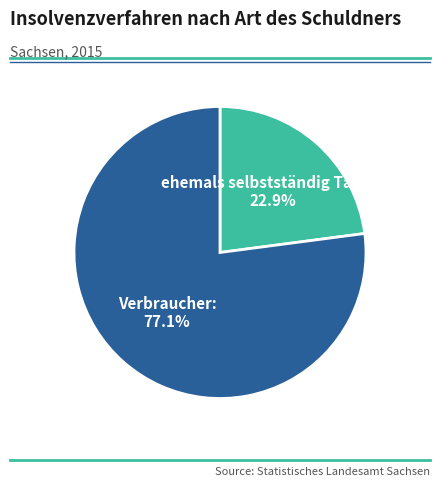

Is there a majority slice in this chart?

Yes